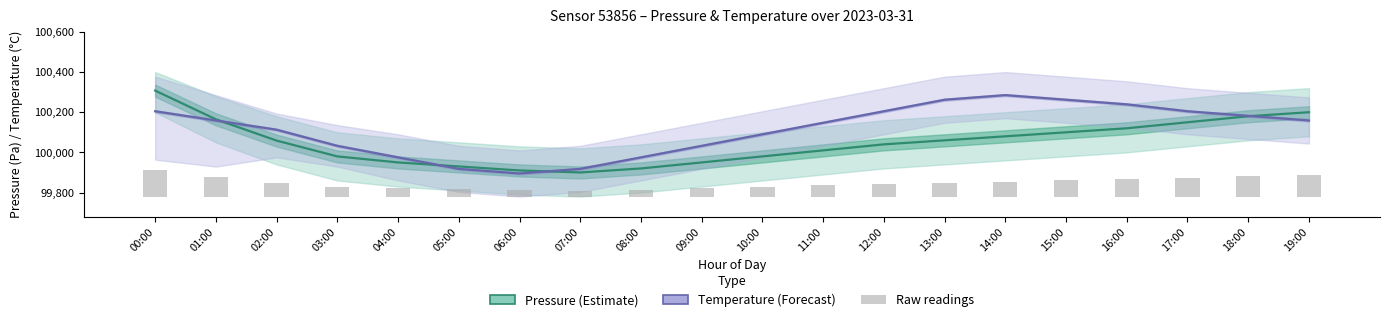

Which series changed the most between 00:00 and 01:00?

Pressure (Estimate)